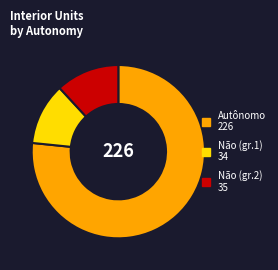

Is there any slice that represents more than half of the pie?

Yes